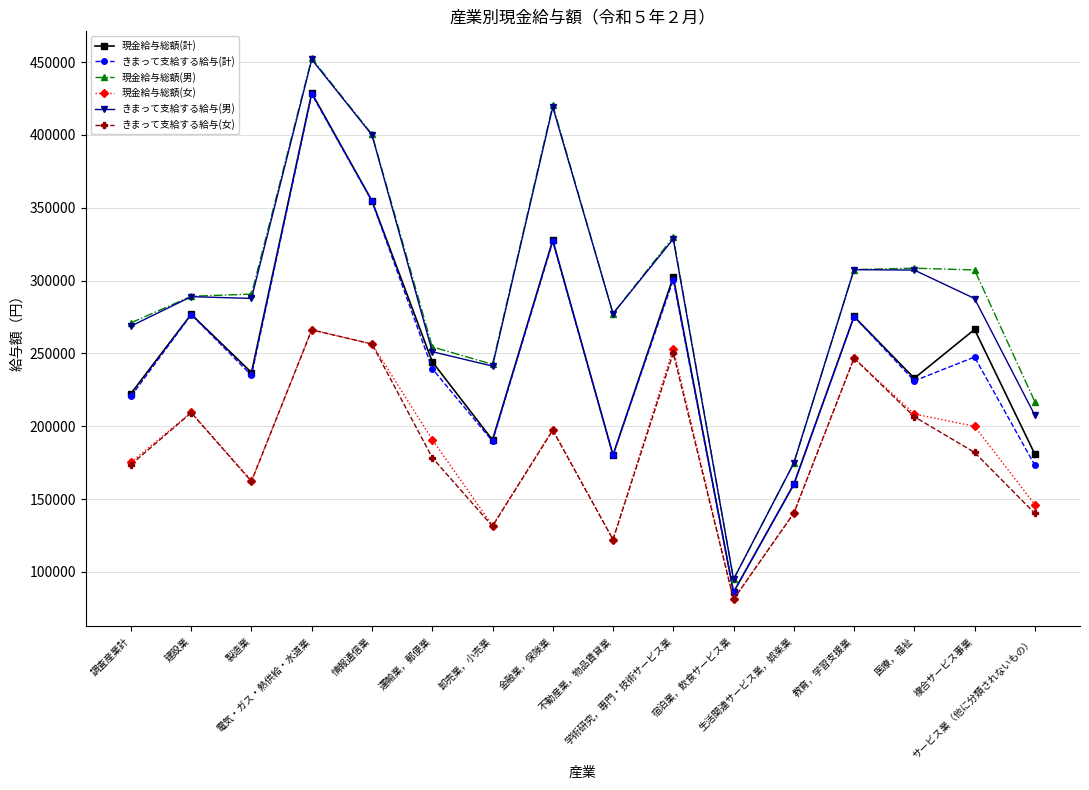

What are all the series names shown in the legend?

現金給与総額(計), きまって支給する給与(計), 現金給与総額(男), 現金給与総額(女), きまって支給する給与(男), きまって支給する給与(女)